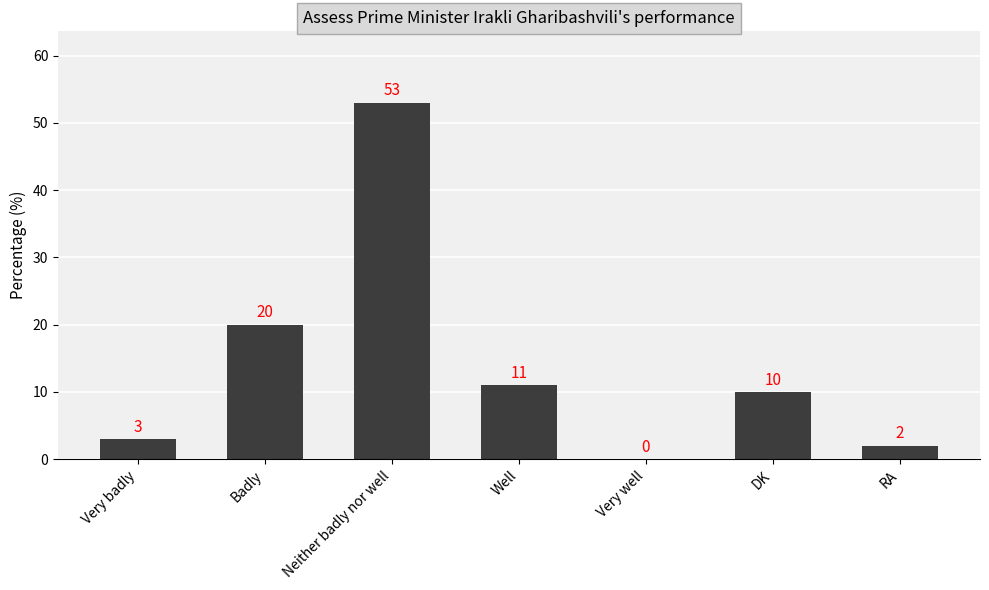

What is the approximate value at DK, to the nearest 5?

10